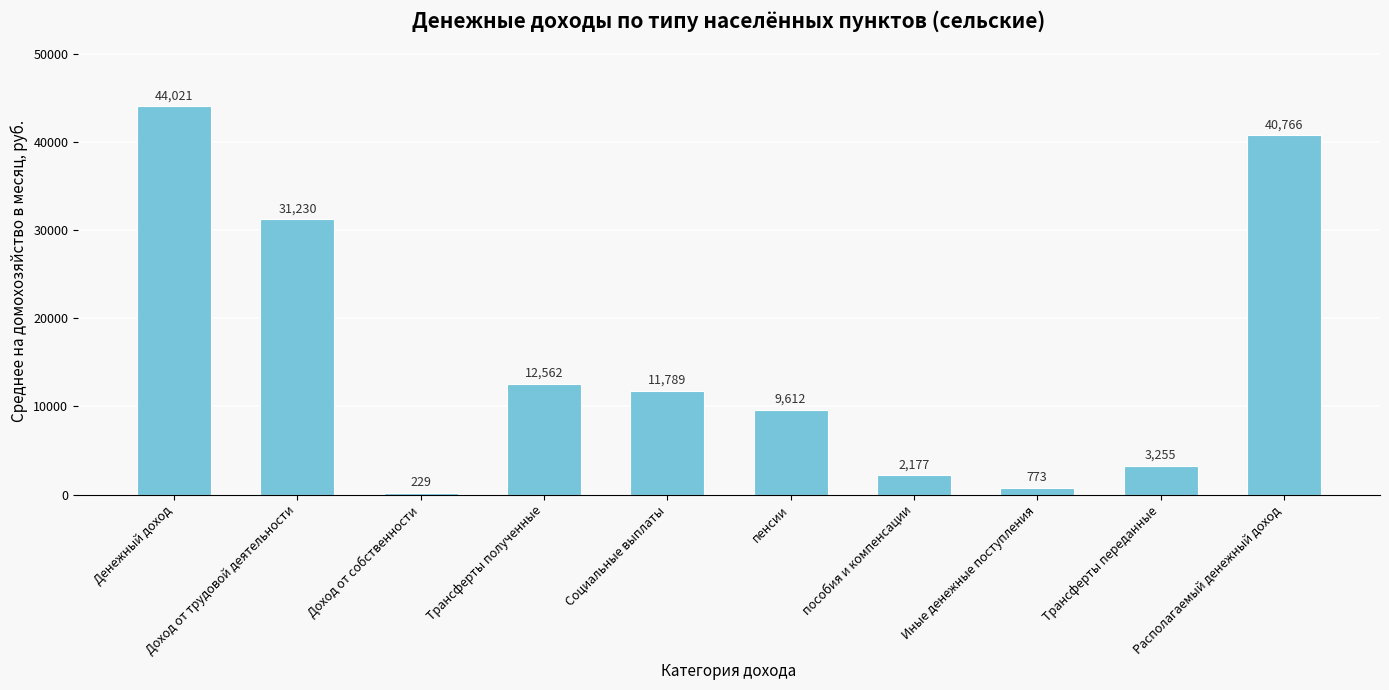

What is the greatest value displayed?

44020.5